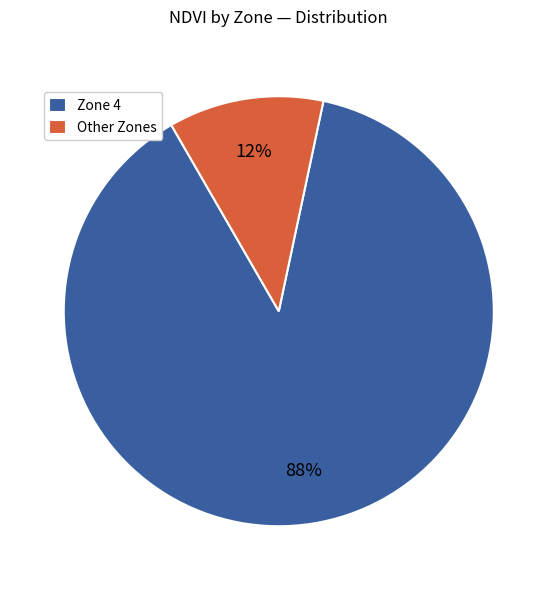

Which has a higher value, Zone 4 or Other Zones?

Zone 4